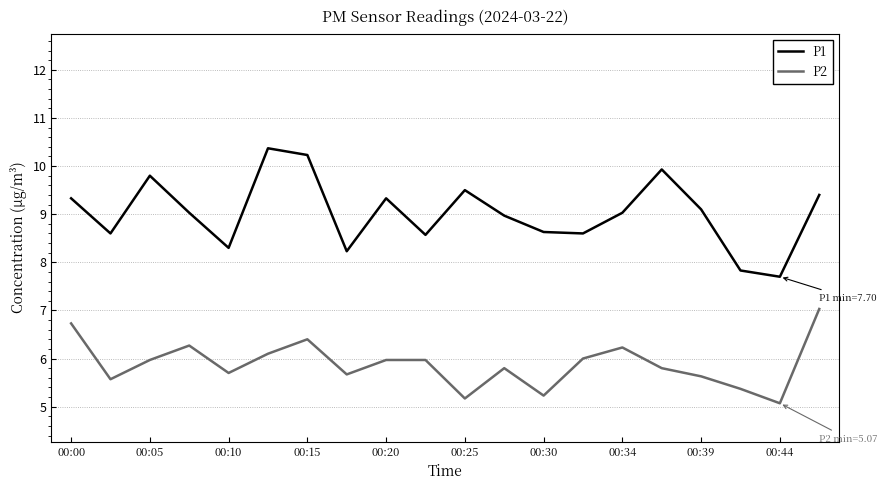

Which series has the widest spread of values?

P1